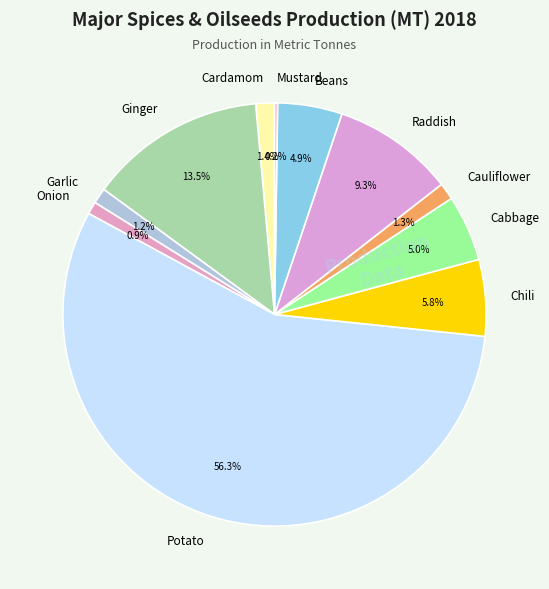

To the nearest percent, what portion does Cabbage represent?

5%